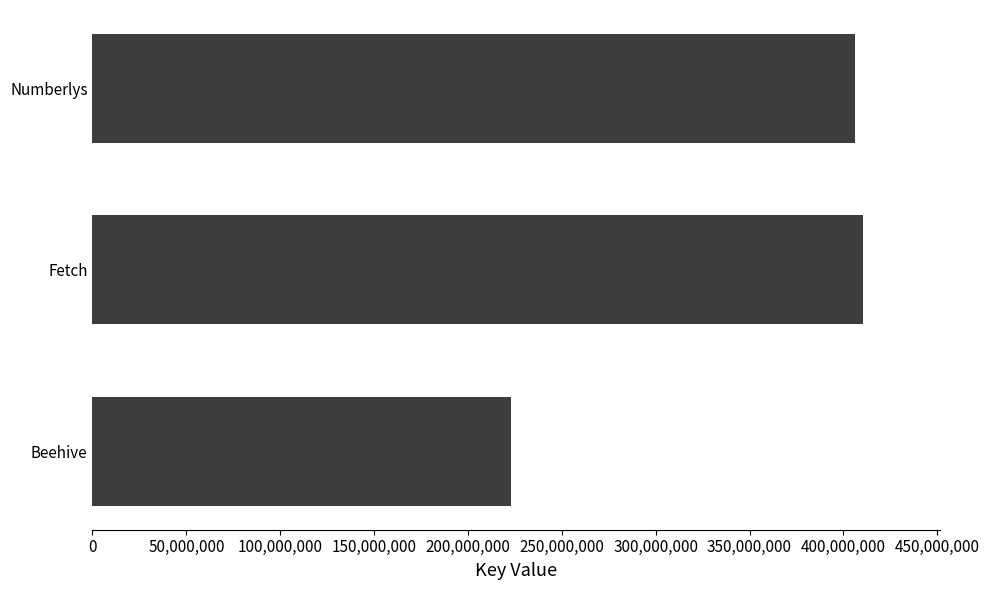

Rank the categories by value from lowest to highest.

Beehive, Numberlys, Fetch